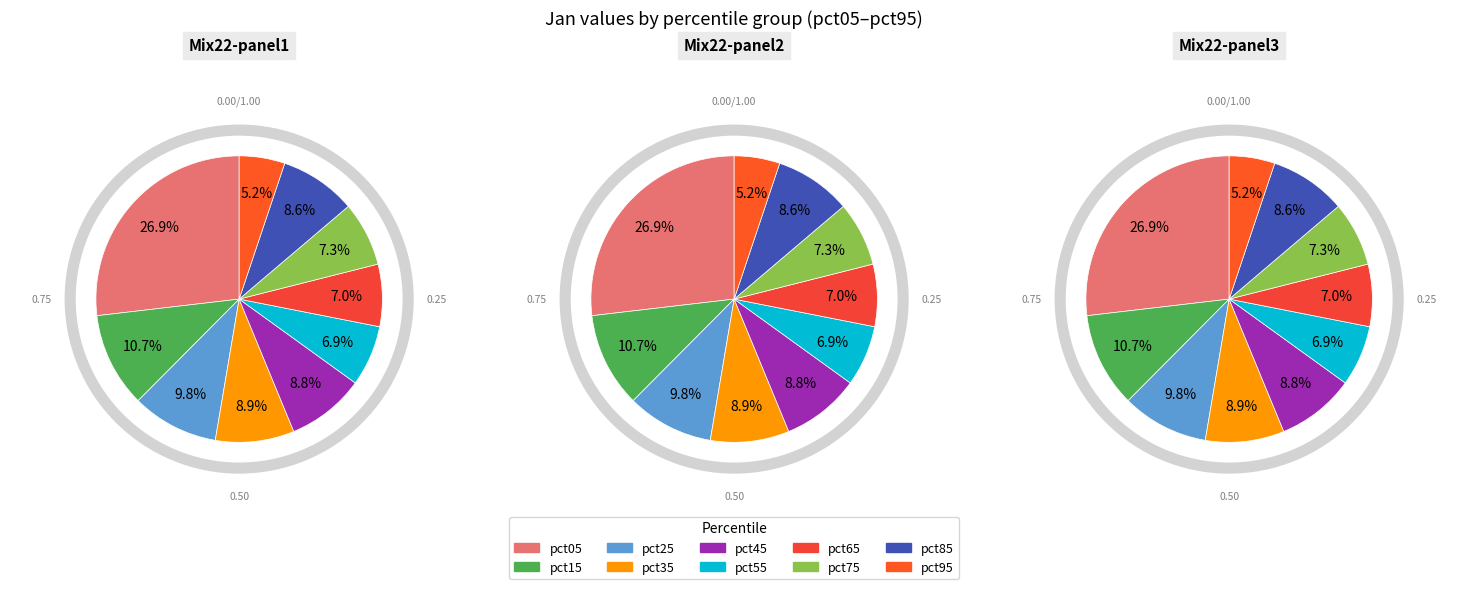

Count the number of slices in the pie.

10